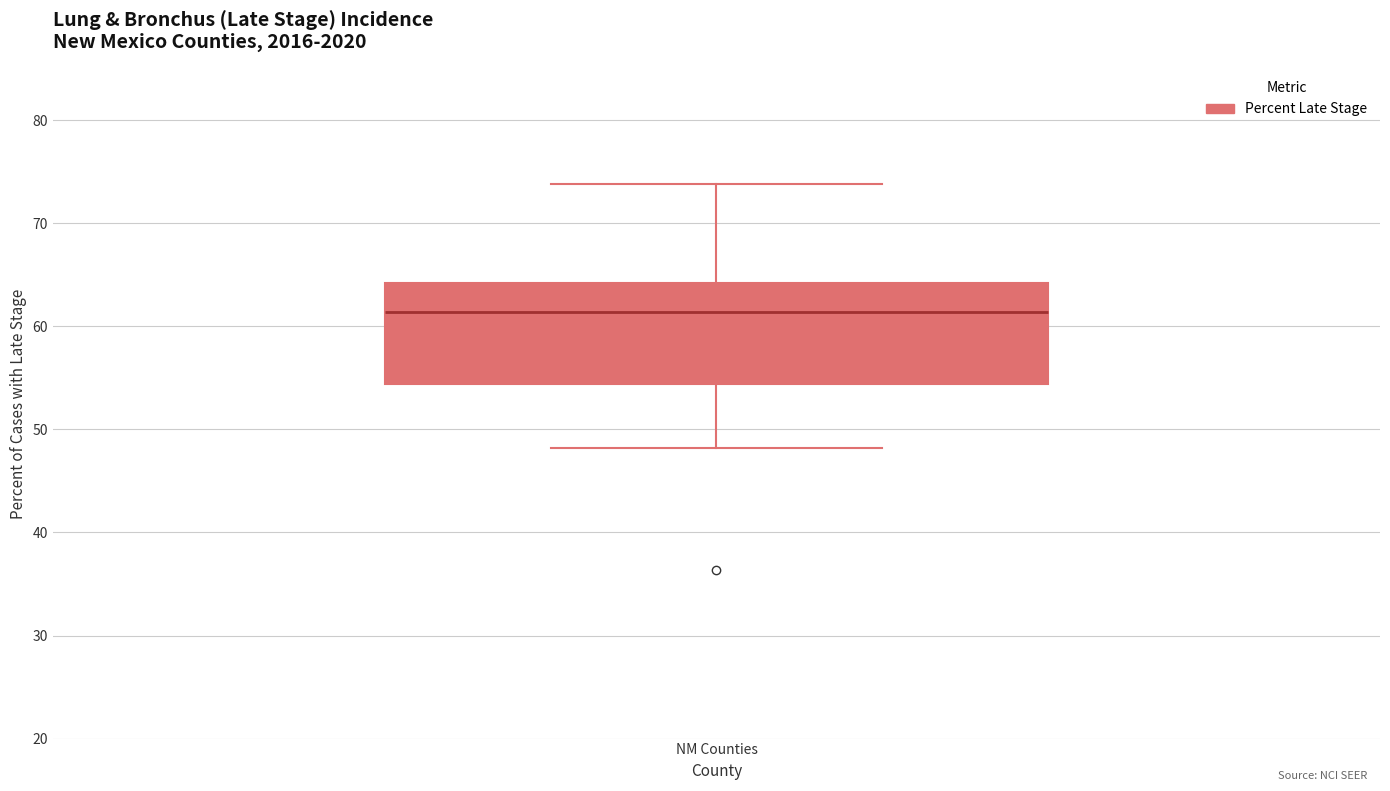

Where does the lower whisker of the box for NM Counties end on the y-axis? The values are not printed on the chart, so give them approximately, as read against the axis.

48